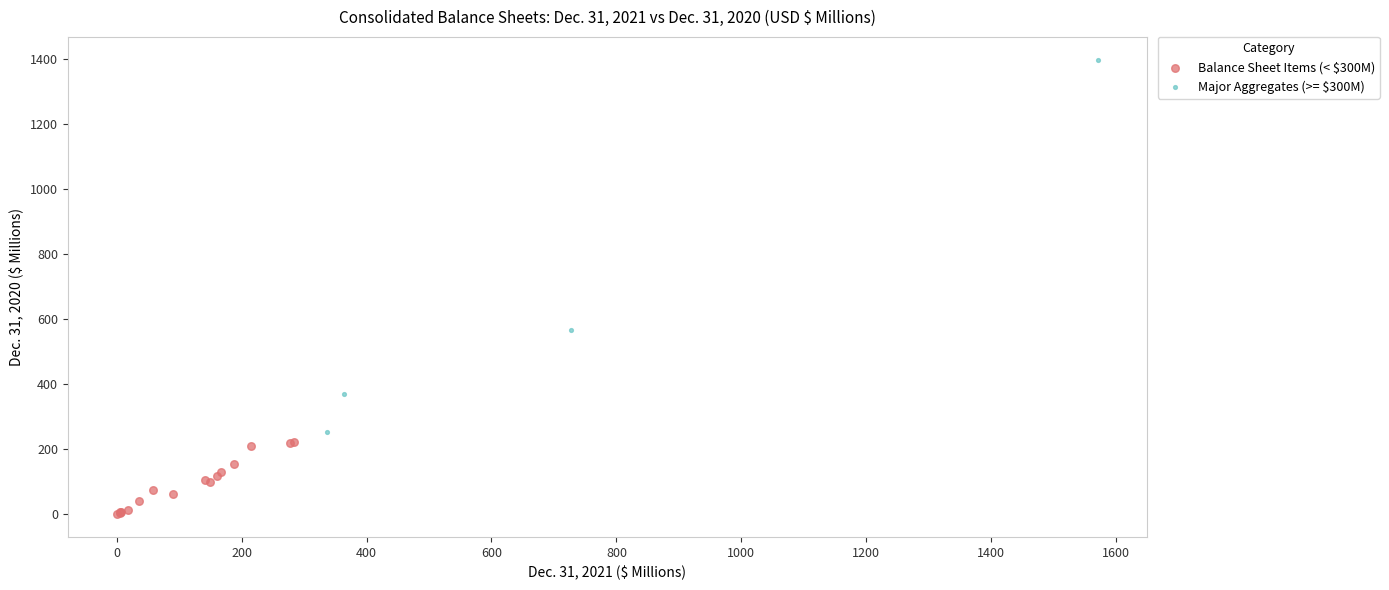

Which series contains the lowest Y value?

Balance Sheet Items (< $300M)